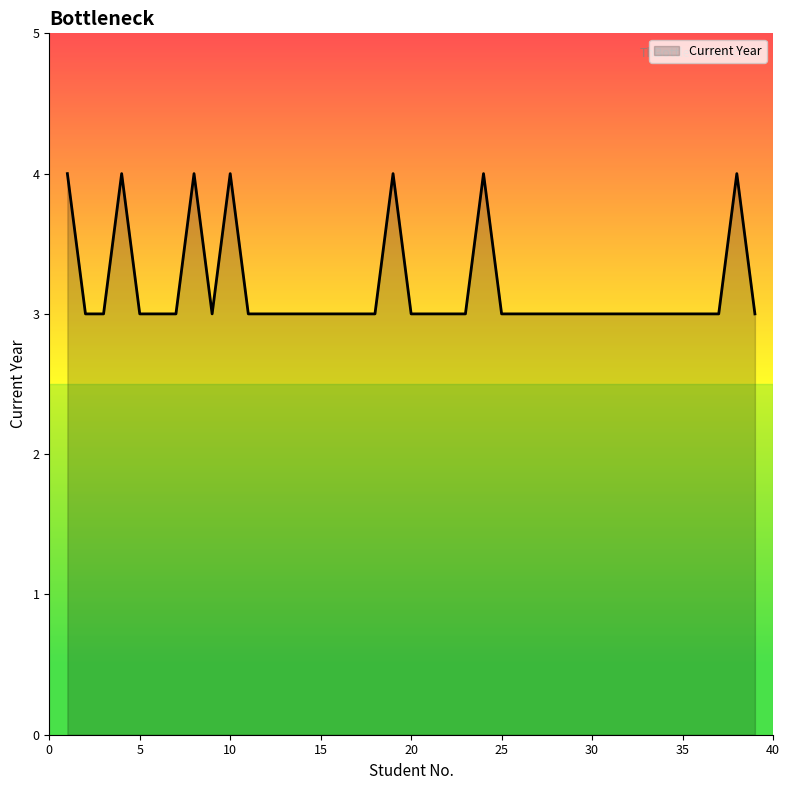

What is the greatest value displayed?

4